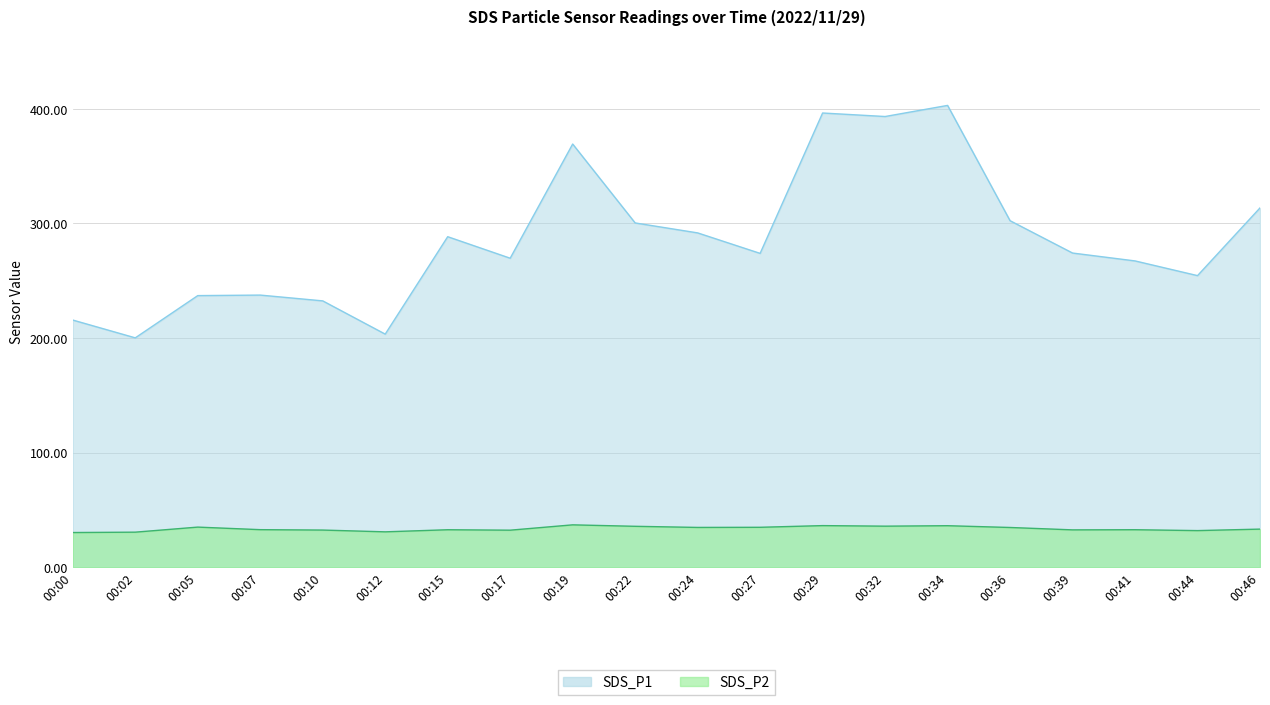

Read the SDS_P2 value at 00:17.

32.4